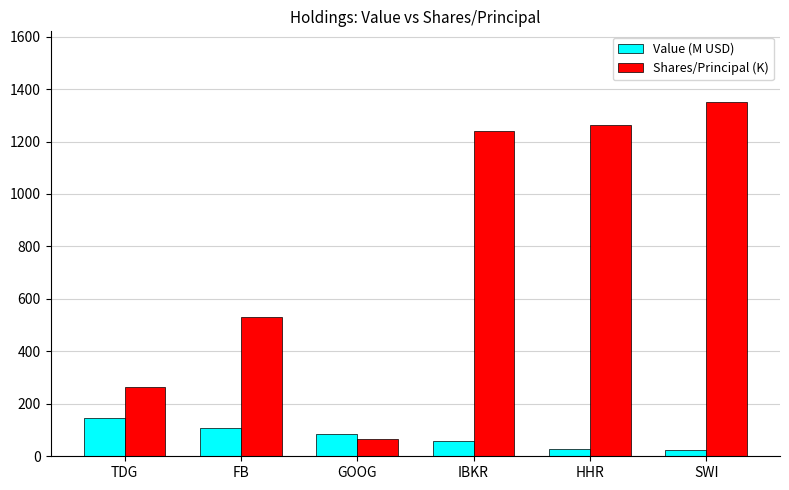

What is the maximum value shown in the chart?

1350.0